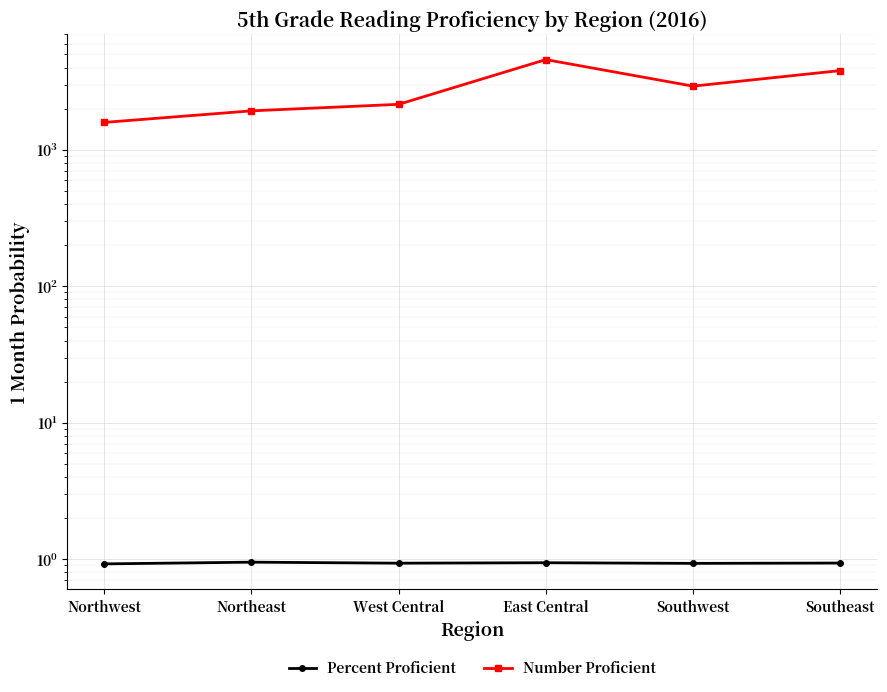

At which label is Percent Proficient closest to 0?

Northwest